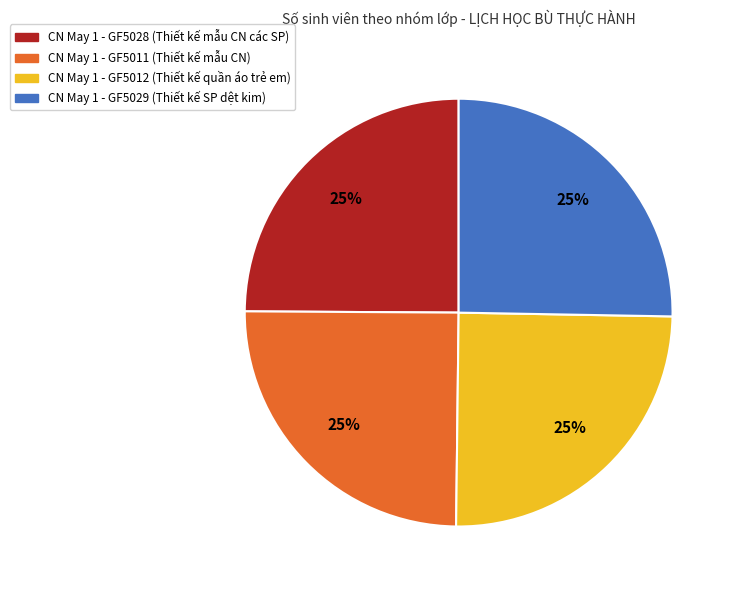

To the nearest percent, what is the average slice percentage?

25%